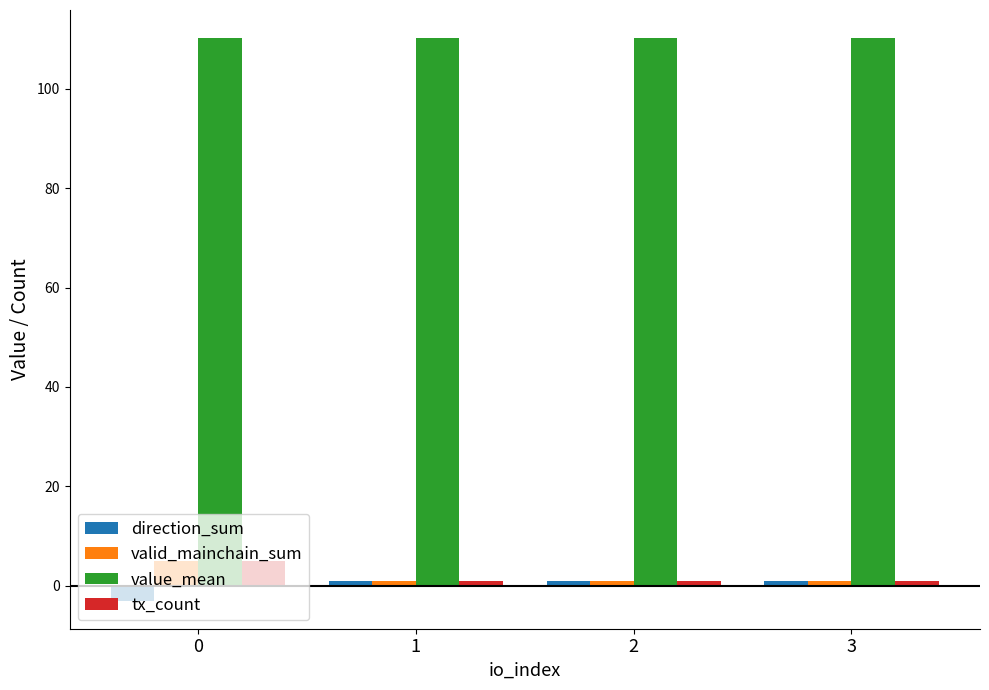

What is the sum of all valid_mainchain_sum values?

8.0